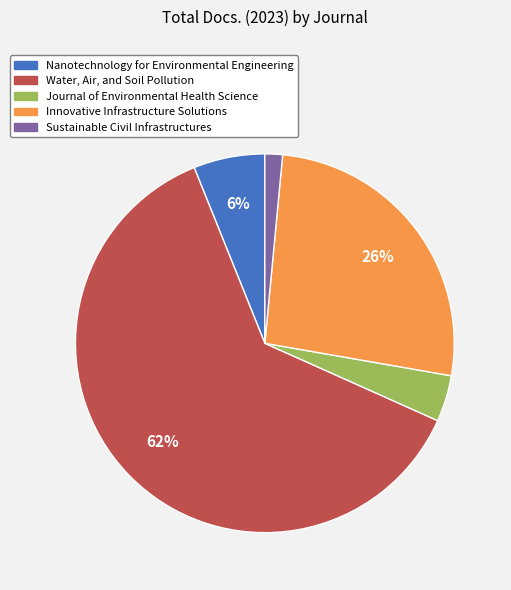

What is the largest slice in the pie chart?

Water, Air, and Soil Pollution